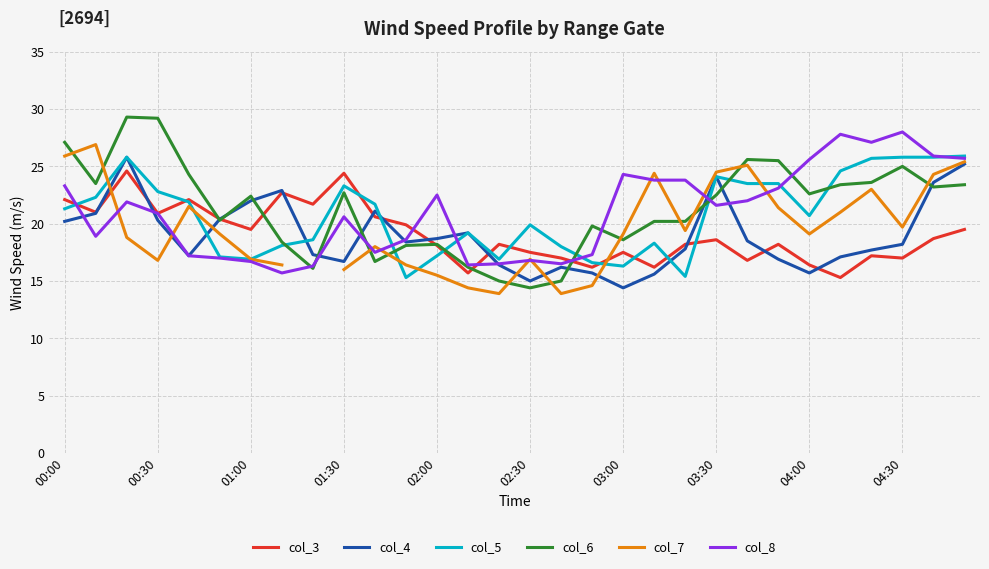

The value of col_4 at 00:00 is 20.2. True or false?

True